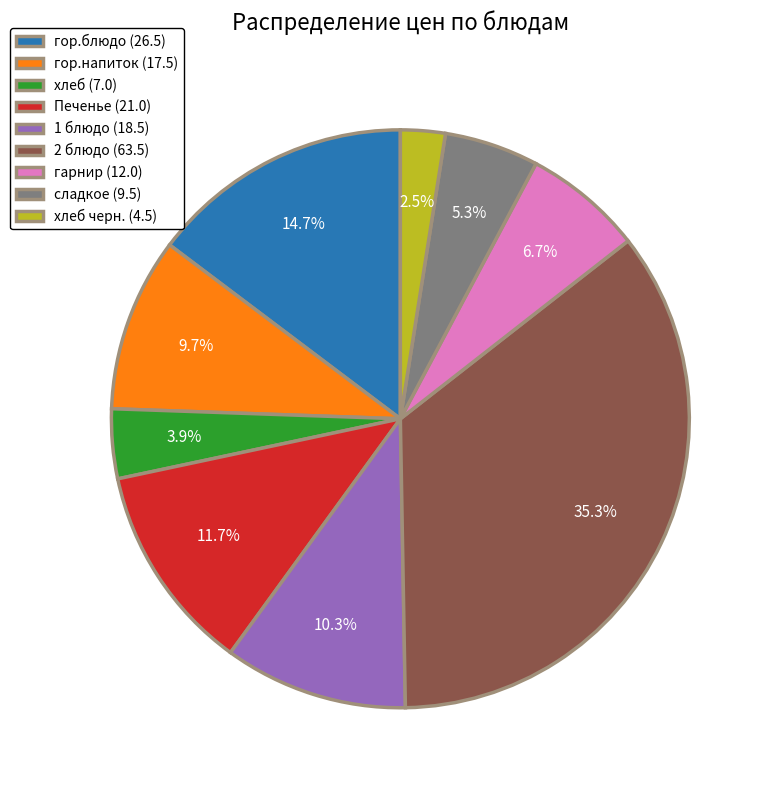

How many segments does this pie chart have?

9